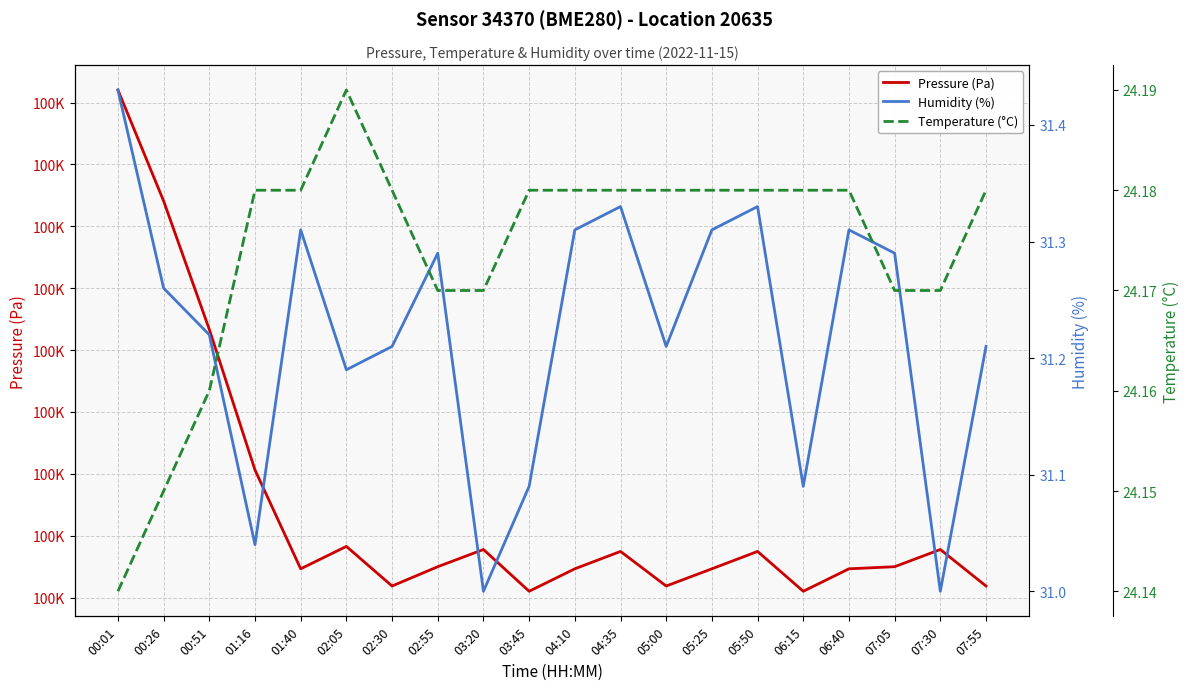

Count the number of data series in this chart.

3